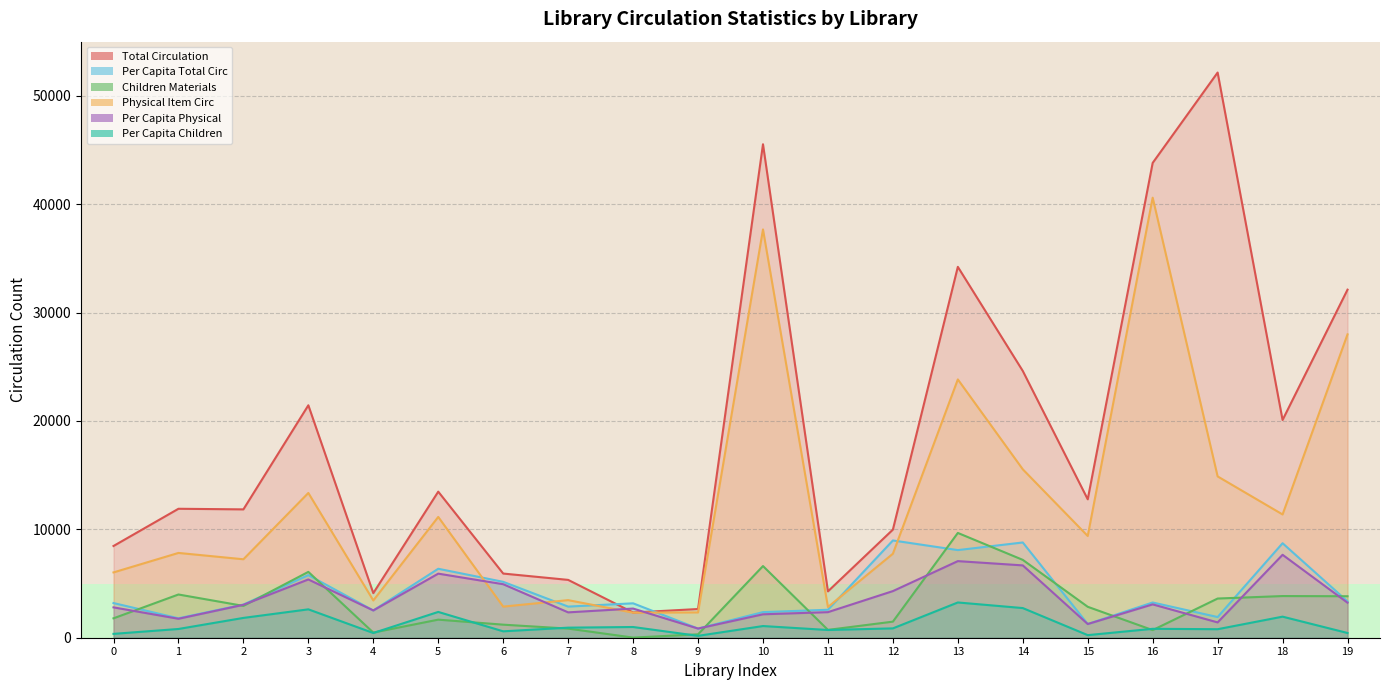

What is the sum of all Physical Item Circ values?

251886.0